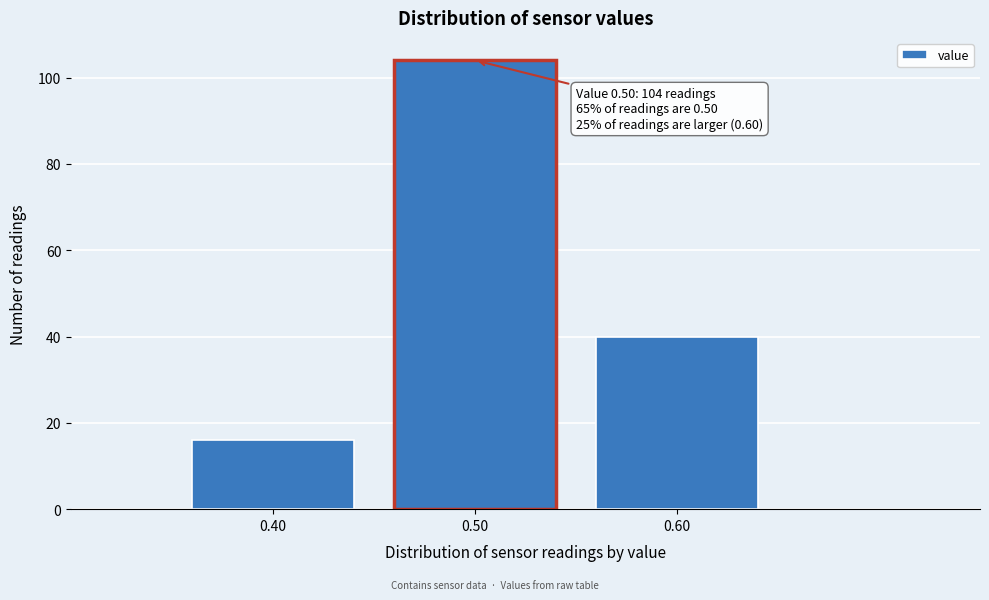

Over which range of the x-axis is the bar tallest?

0.45 to 0.55